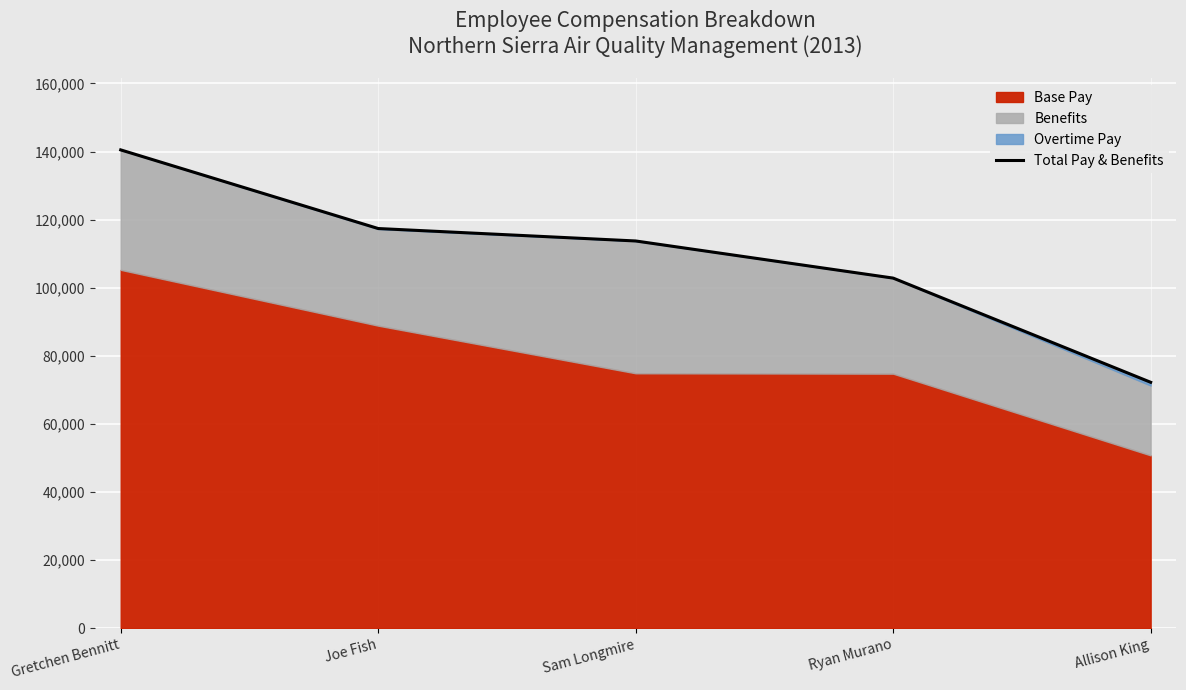

What is the change in value from Sam Longmire to Ryan Murano?

-10907.1